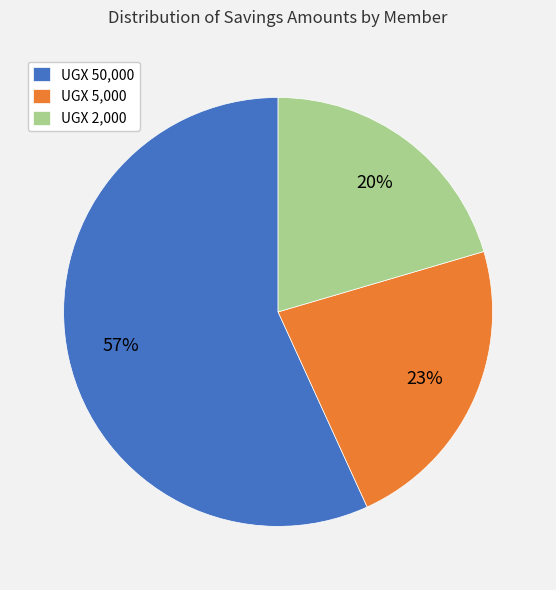

The UGX 50,000 slice represents 57% of the pie. True or false?

True